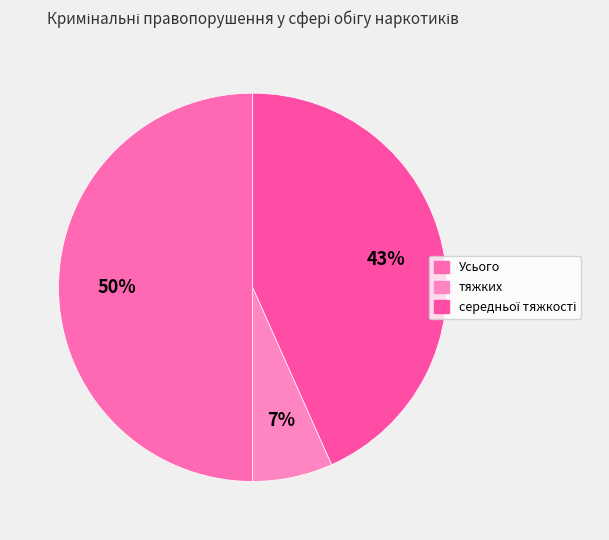

Count the number of slices in the pie.

3